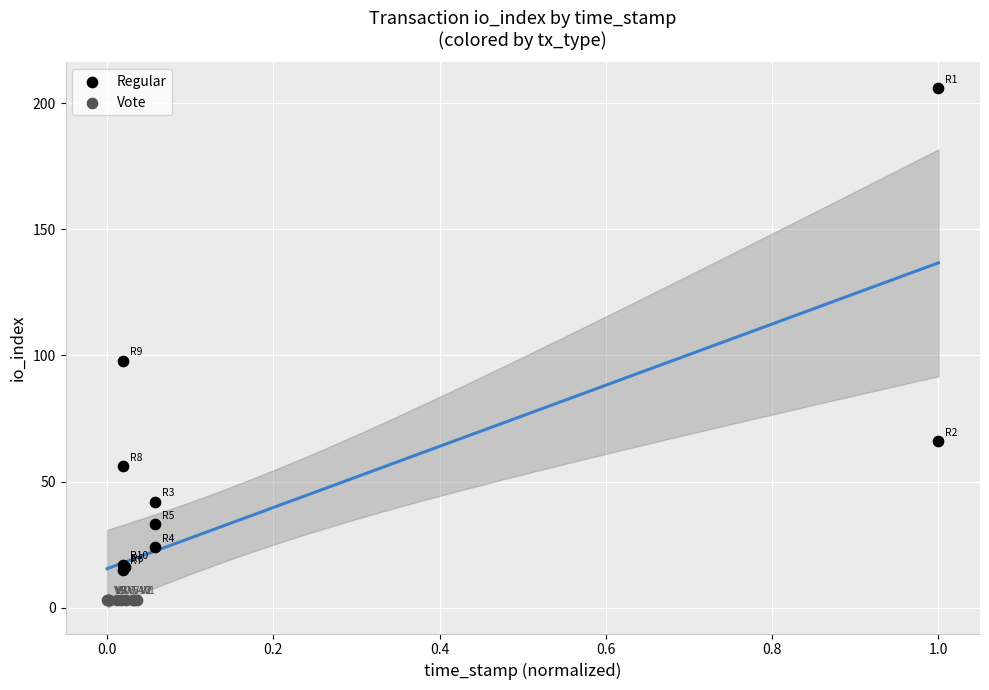

What are all the series names shown in the legend?

Regular, Vote